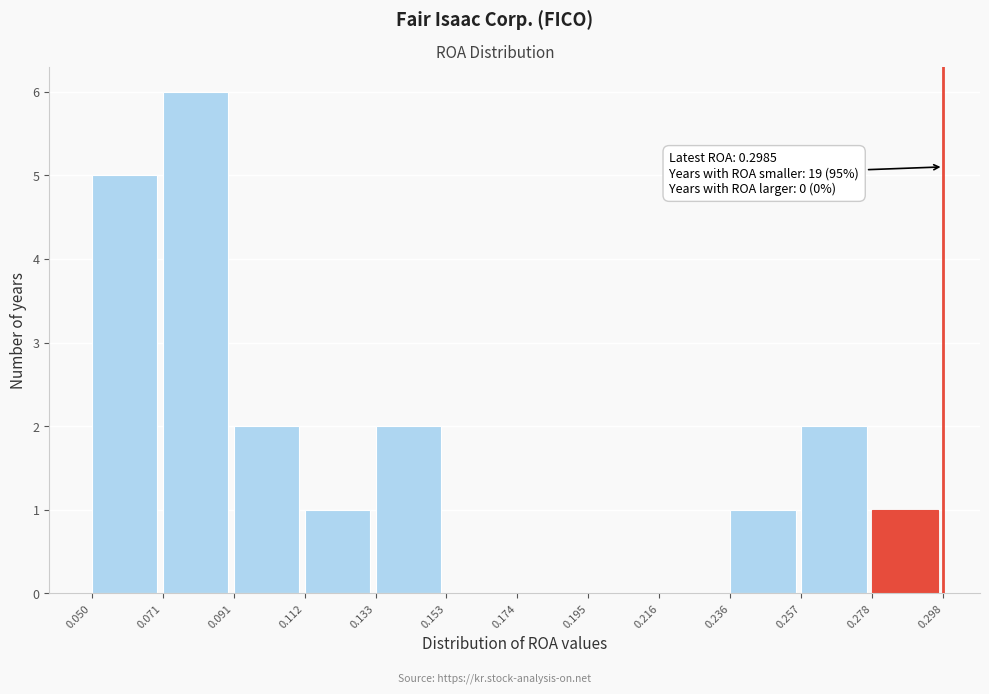

Which range on the x-axis has the tallest bar?

0.071 to 0.091